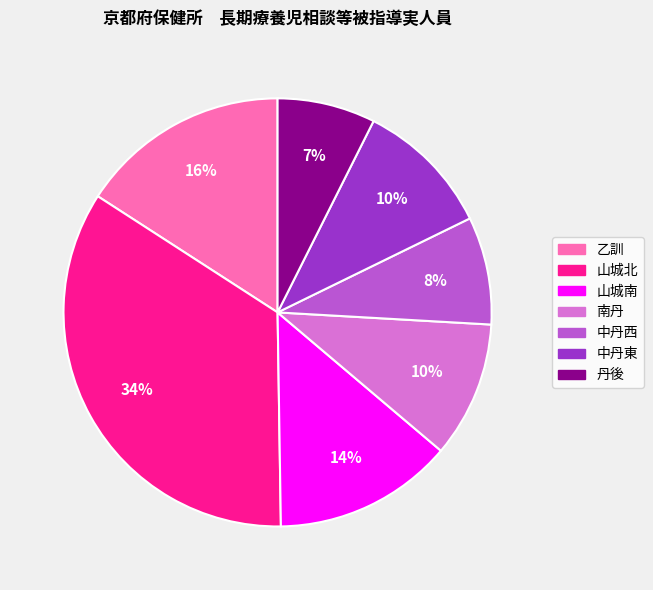

Do 山城南 and 山城北 together represent more than half of the pie?

No